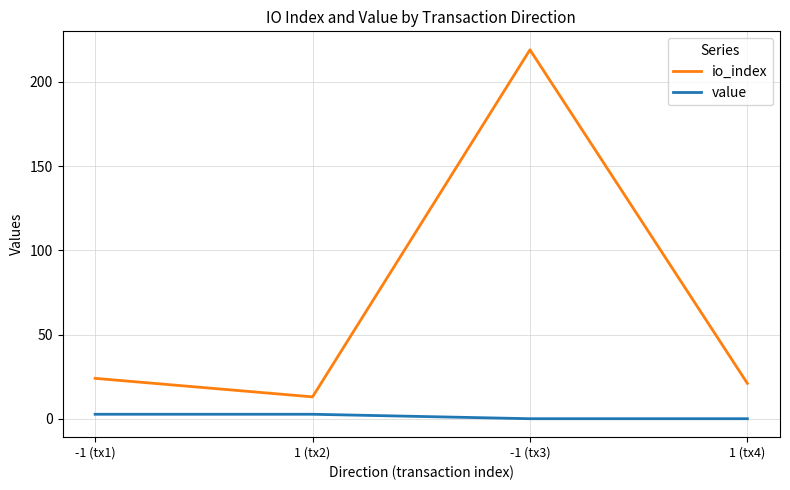

True or false: value and io_index intersect in this chart.

False